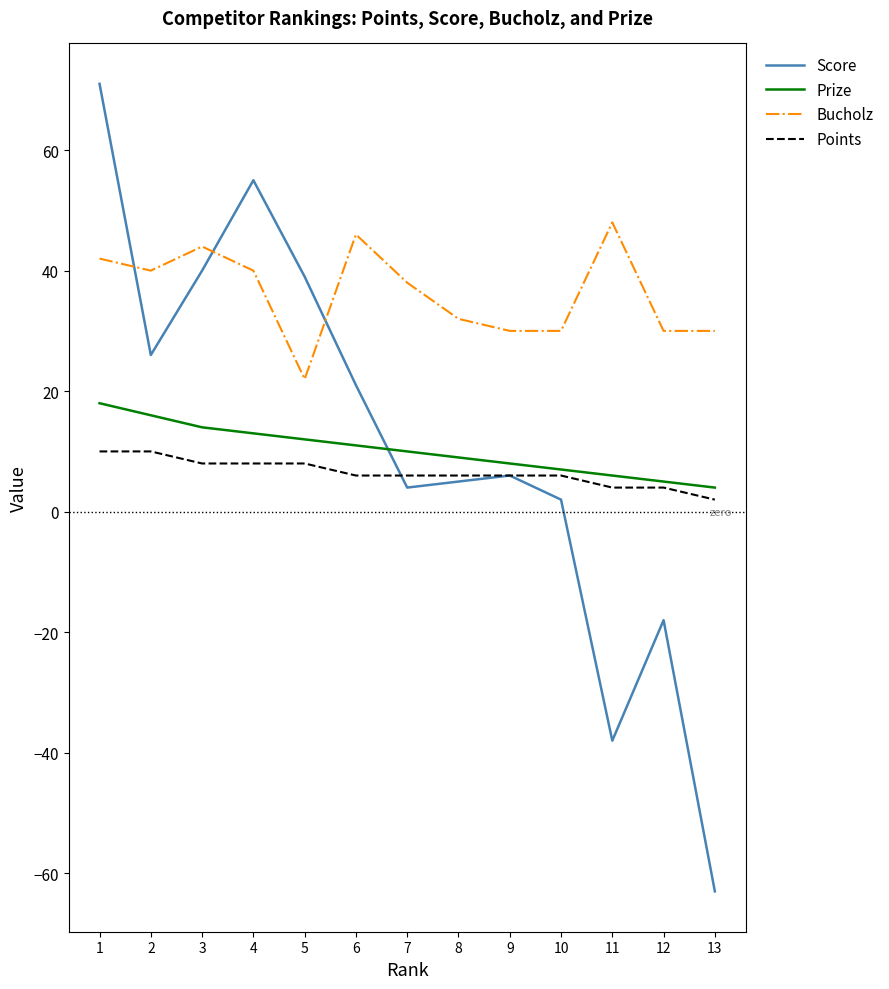

Where does the Prize series first go above 10?

1